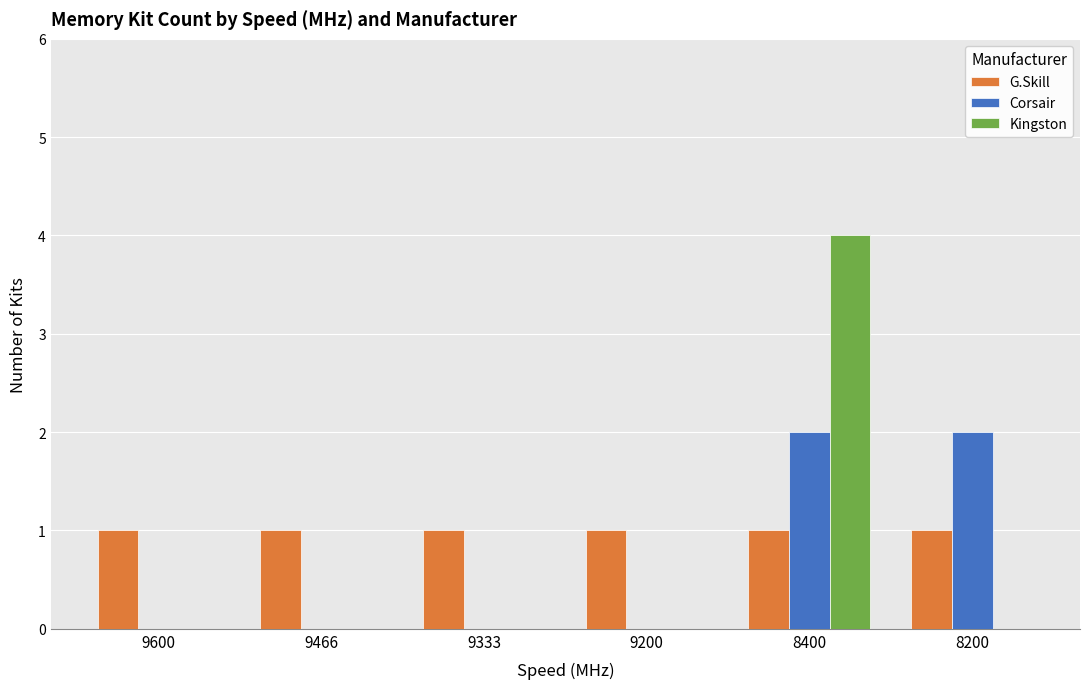

How many categories are shown in the chart?

6